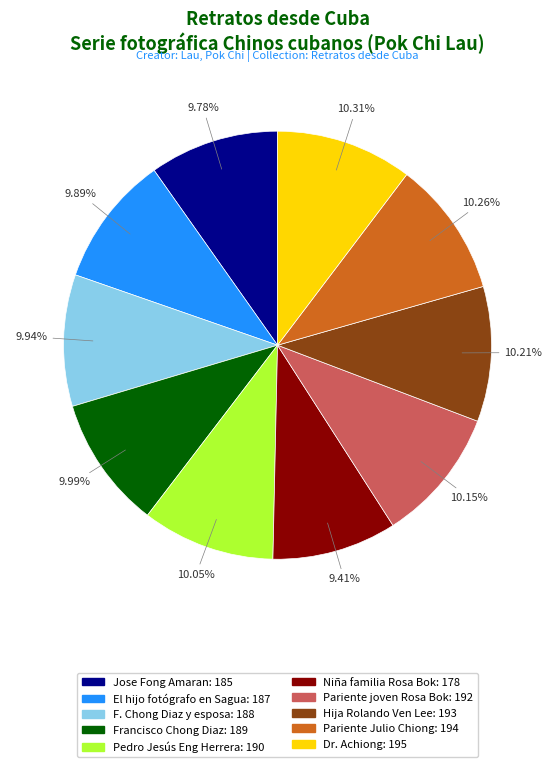

Is there any slice that represents more than half of the pie?

No